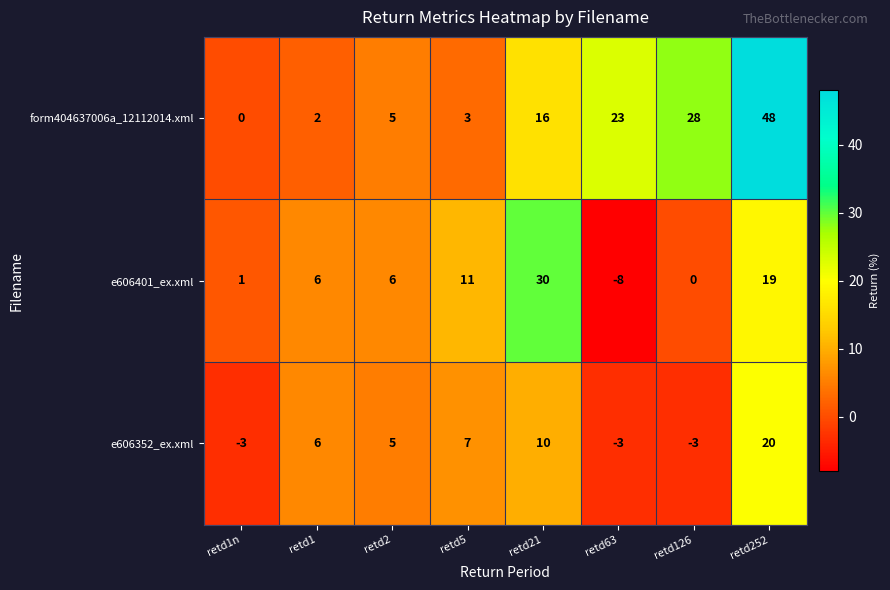

At retd63, list the series in order from smallest to largest.

e606401_ex.xml, e606352_ex.xml, form404637006a_12112014.xml